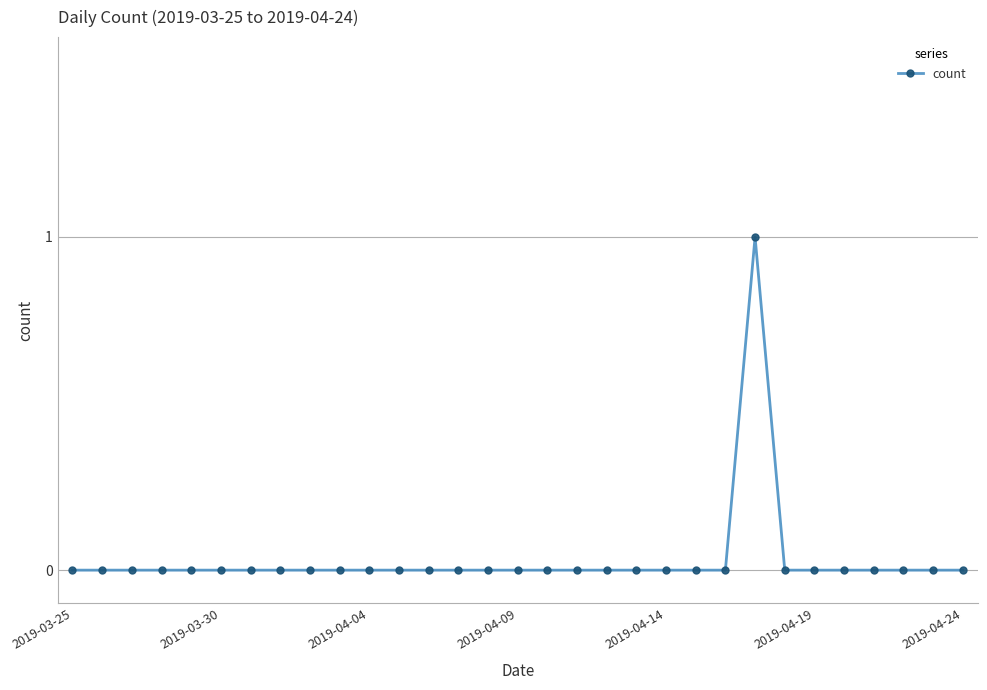

The value at 2019-03-25 is 0. True or false?

True